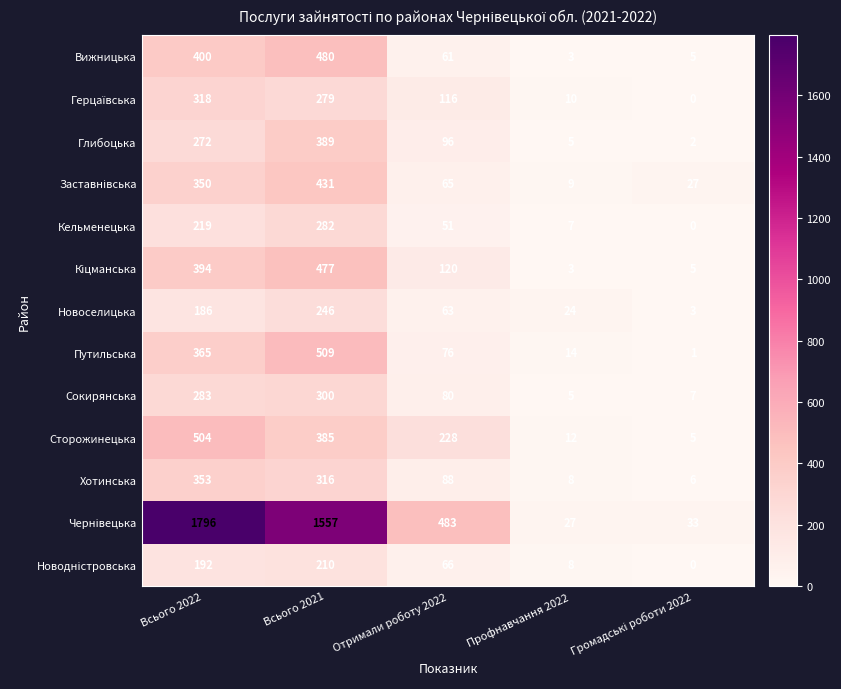

What is the average value of the Сторожинецька series?

227